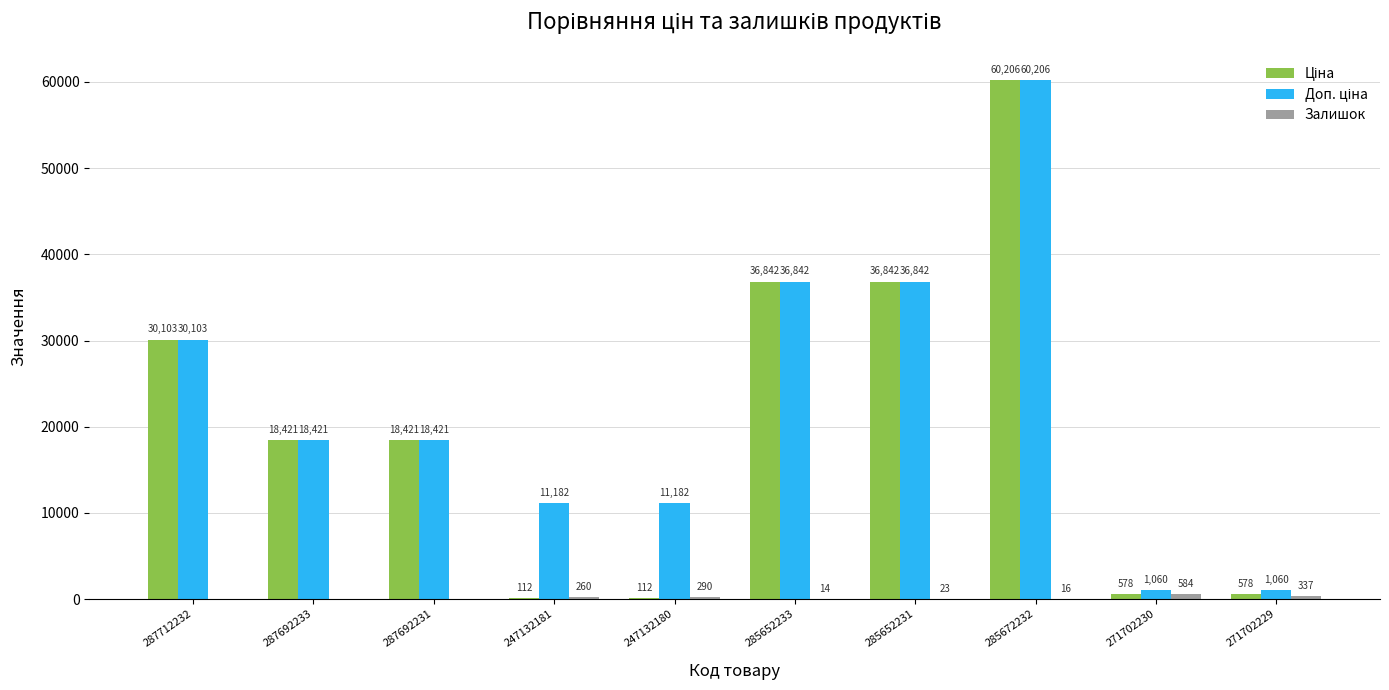

At which category is the sum across all series the highest?

285672232